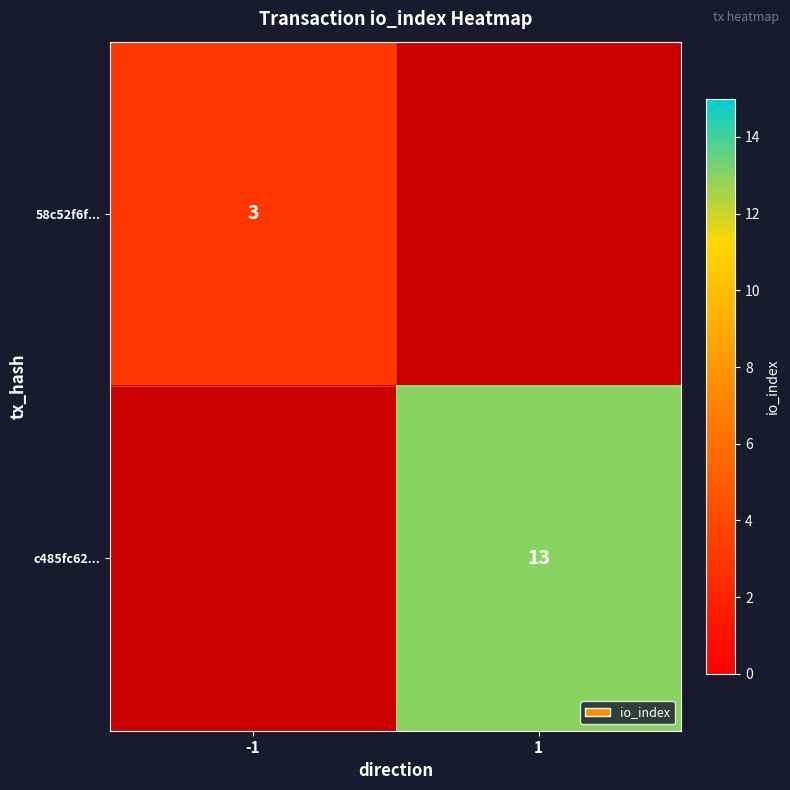

The 58c52f6f... series shows 3 at -1. True or false?

True